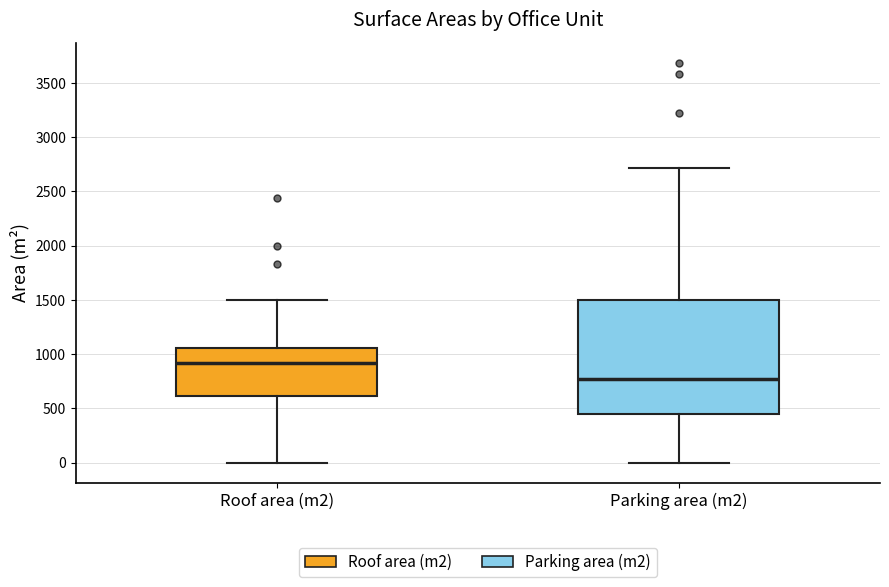

Where does the upper whisker of the box for Roof area (m2) end on the y-axis? The values are not printed on the chart, so give them approximately, as read against the axis.

1500